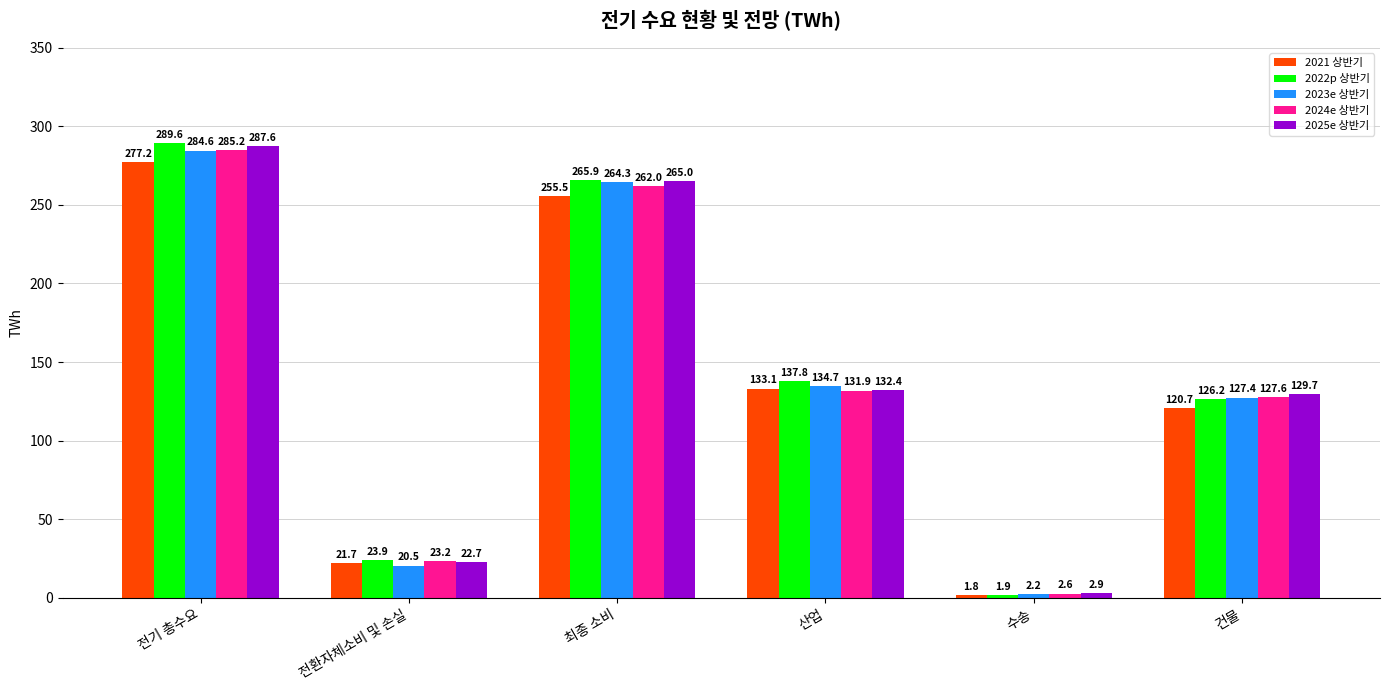

Which series has the widest spread of values?

2022p 상반기